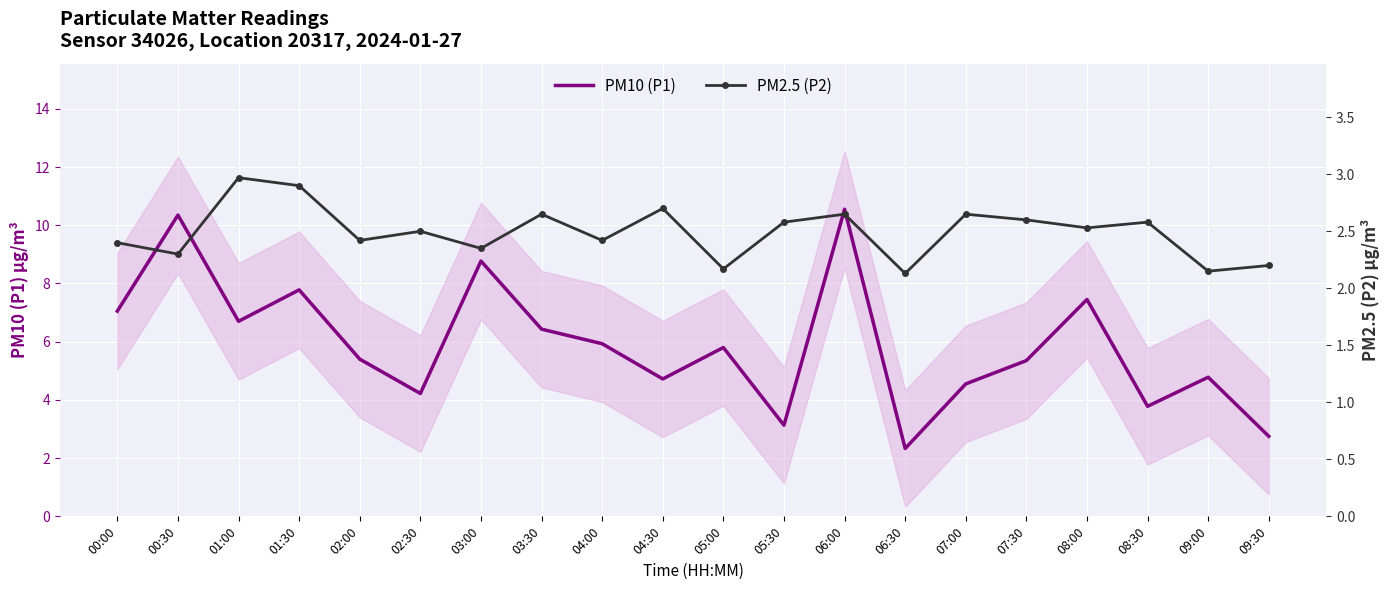

What is the difference between the second highest and minimum values in the PM2.5 (P2) series?

0.8